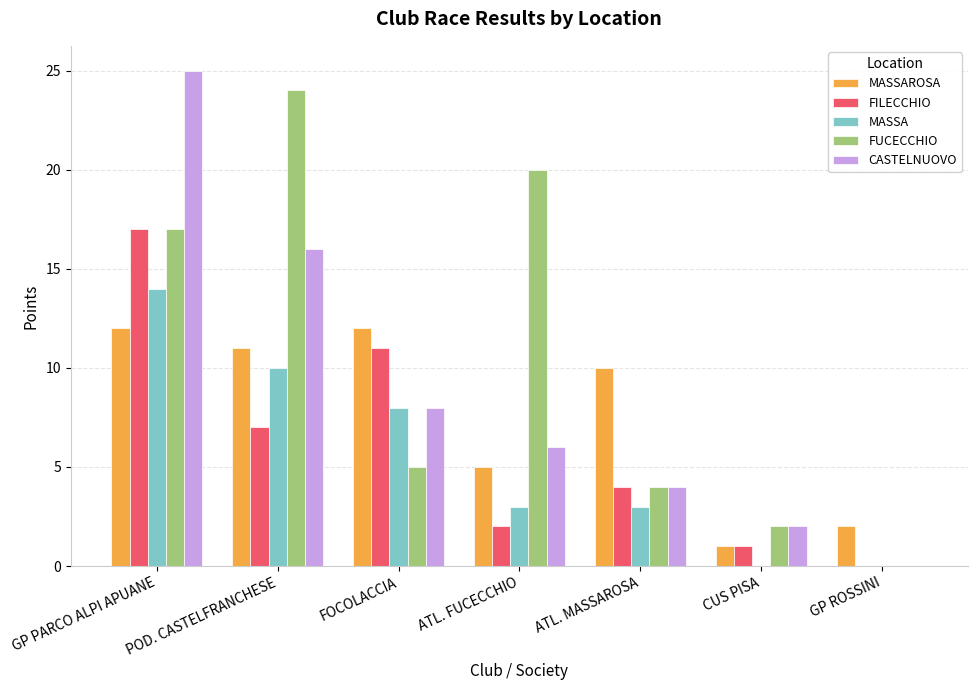

What is the total value across all series at ATL. FUCECCHIO?

36